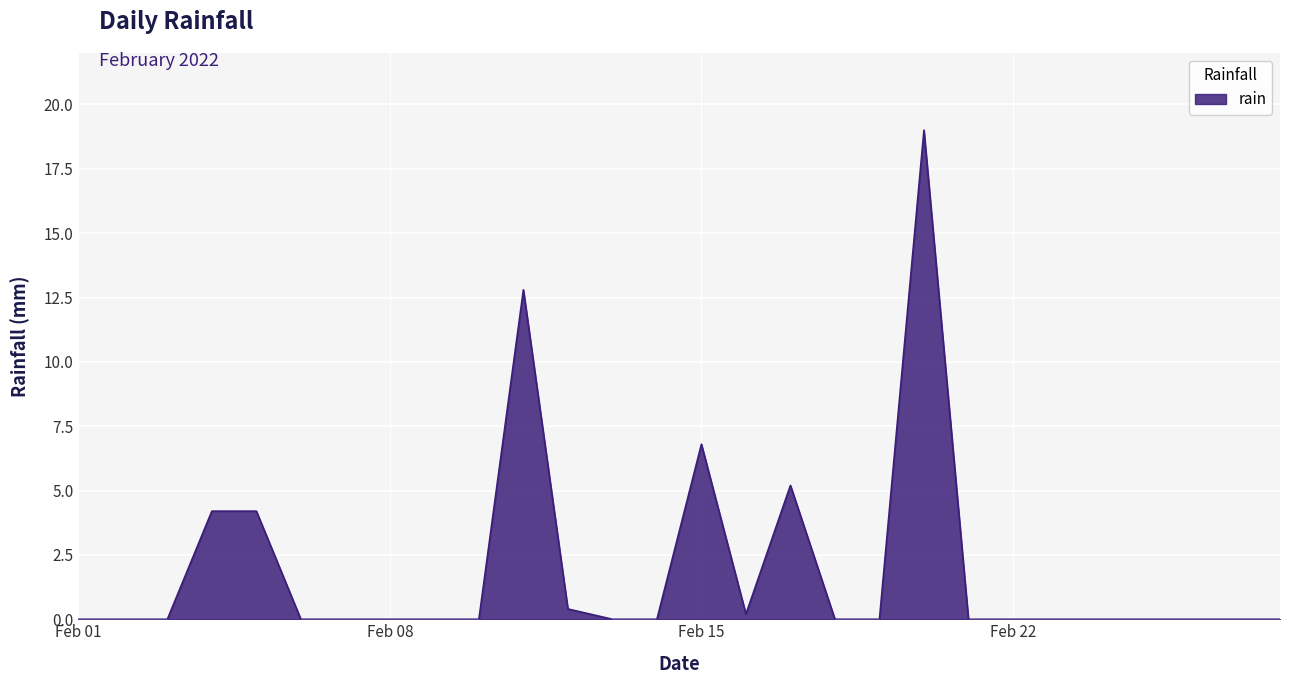

What is the average value?

1.9